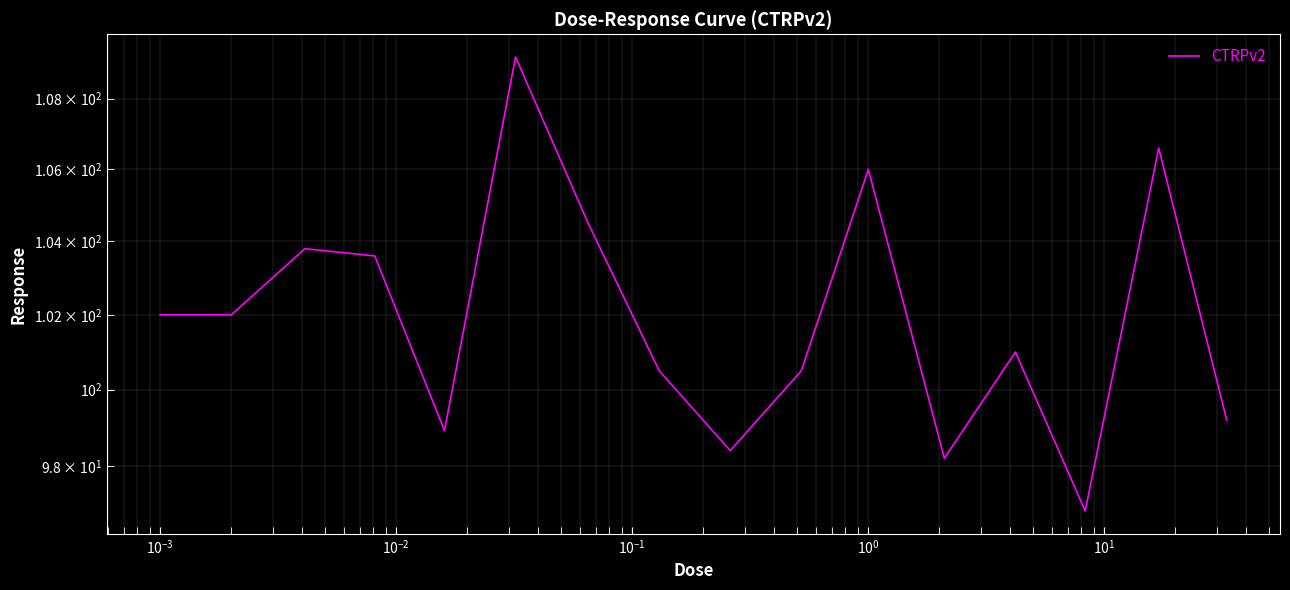

How many categories are shown in the chart?

16